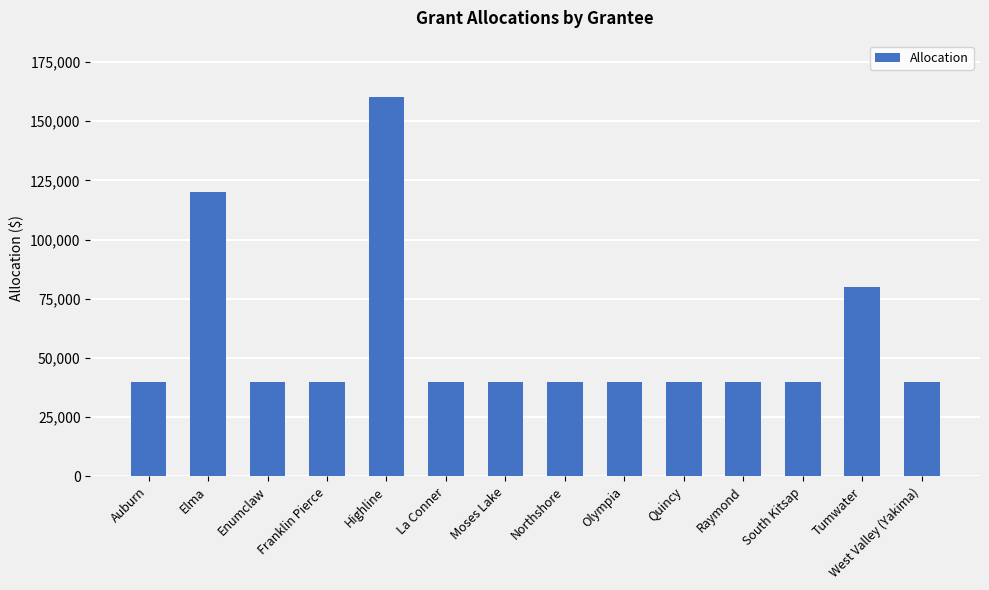

Which has a higher value, Elma or Moses Lake?

Elma